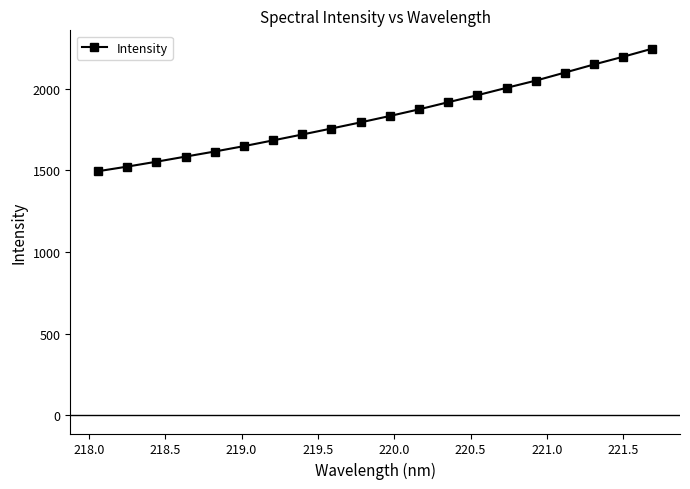

What is the smallest value displayed?

1495.5